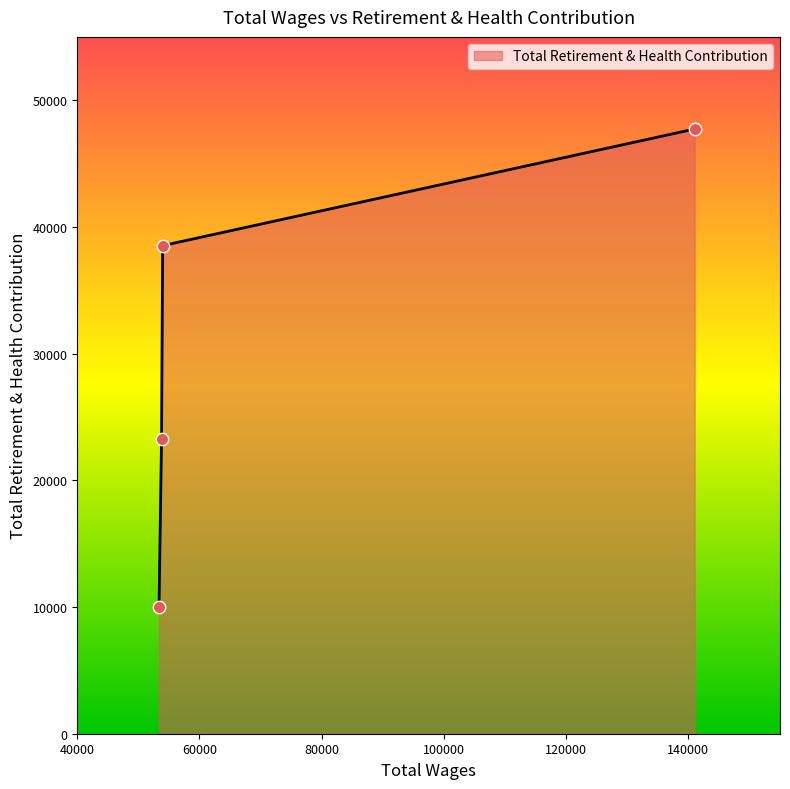

What is the average value?

29880